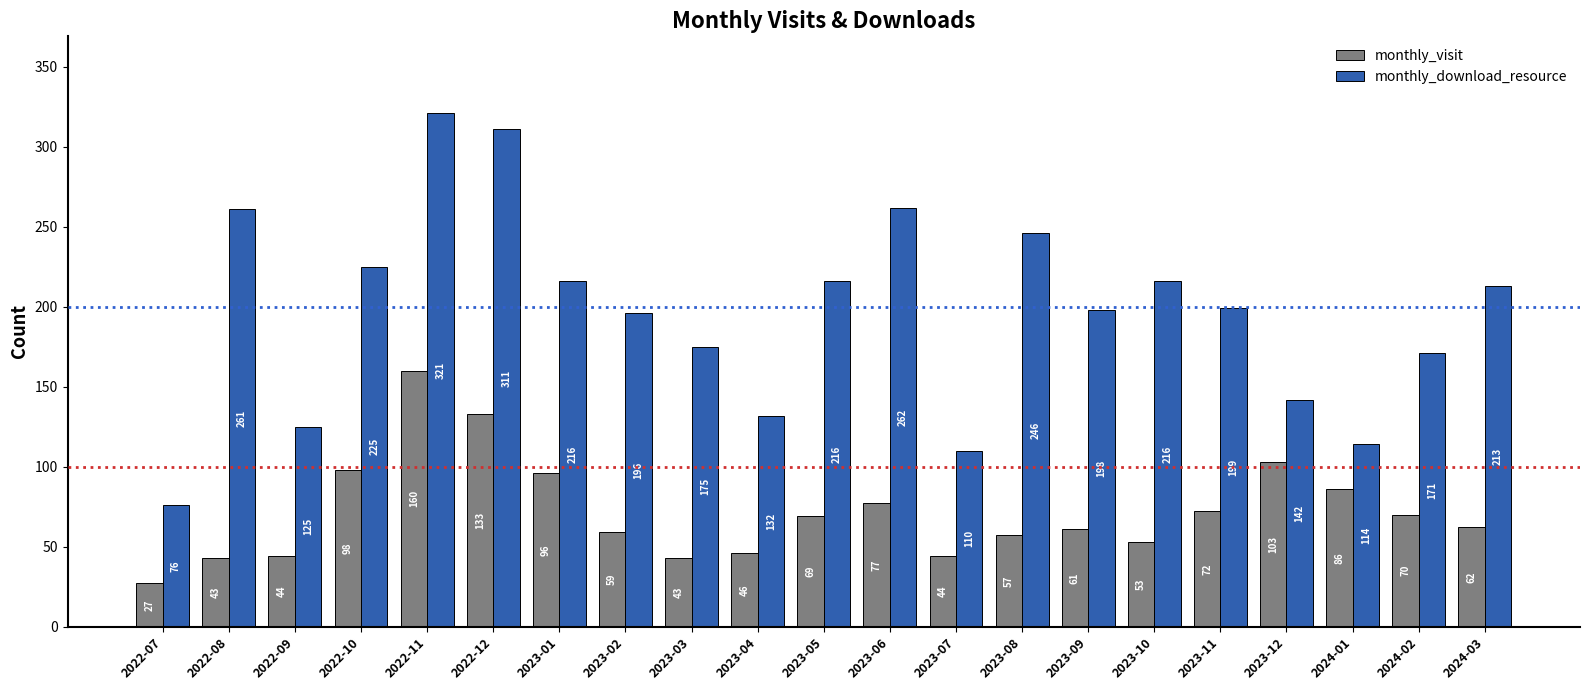

List the series in order of their peak value, lowest first.

monthly_visit, monthly_download_resource